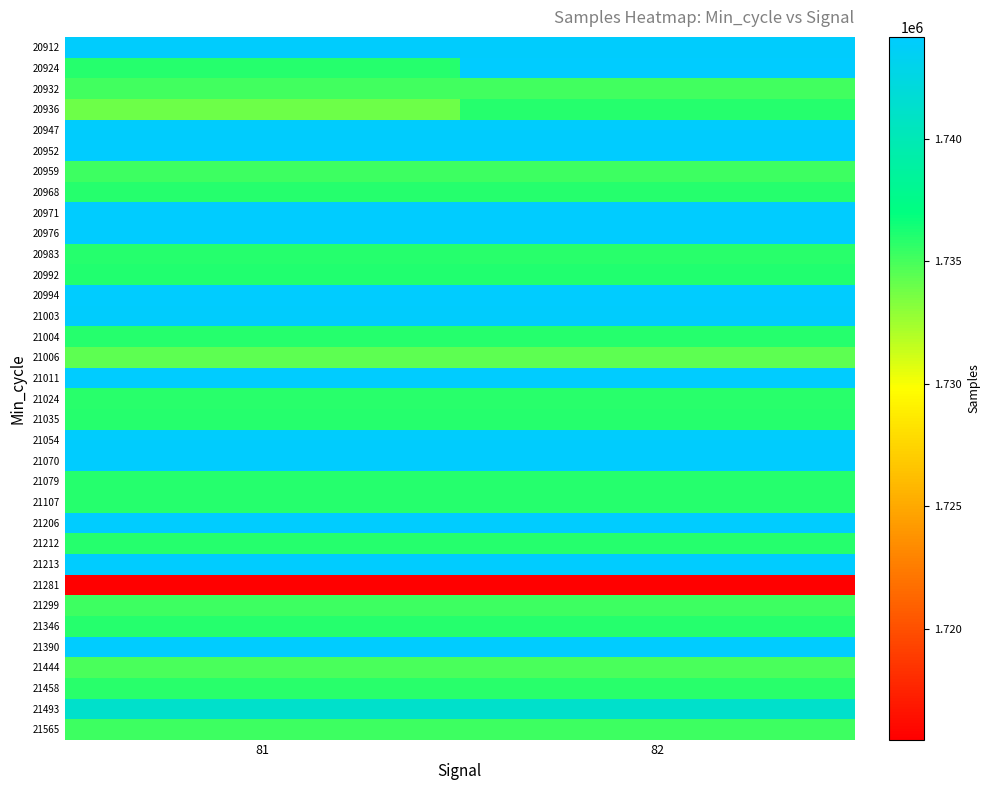

Which has a higher value, 81 or 82?

81